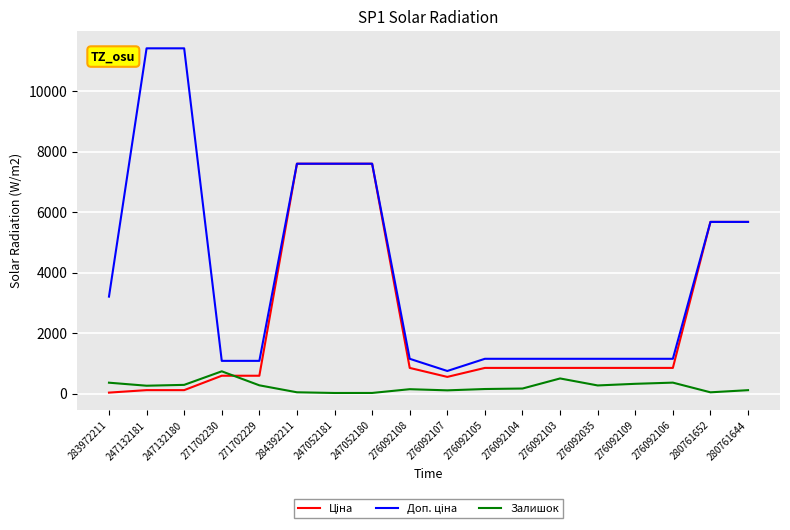

At how many categories does at least one series exceed 8001?

2